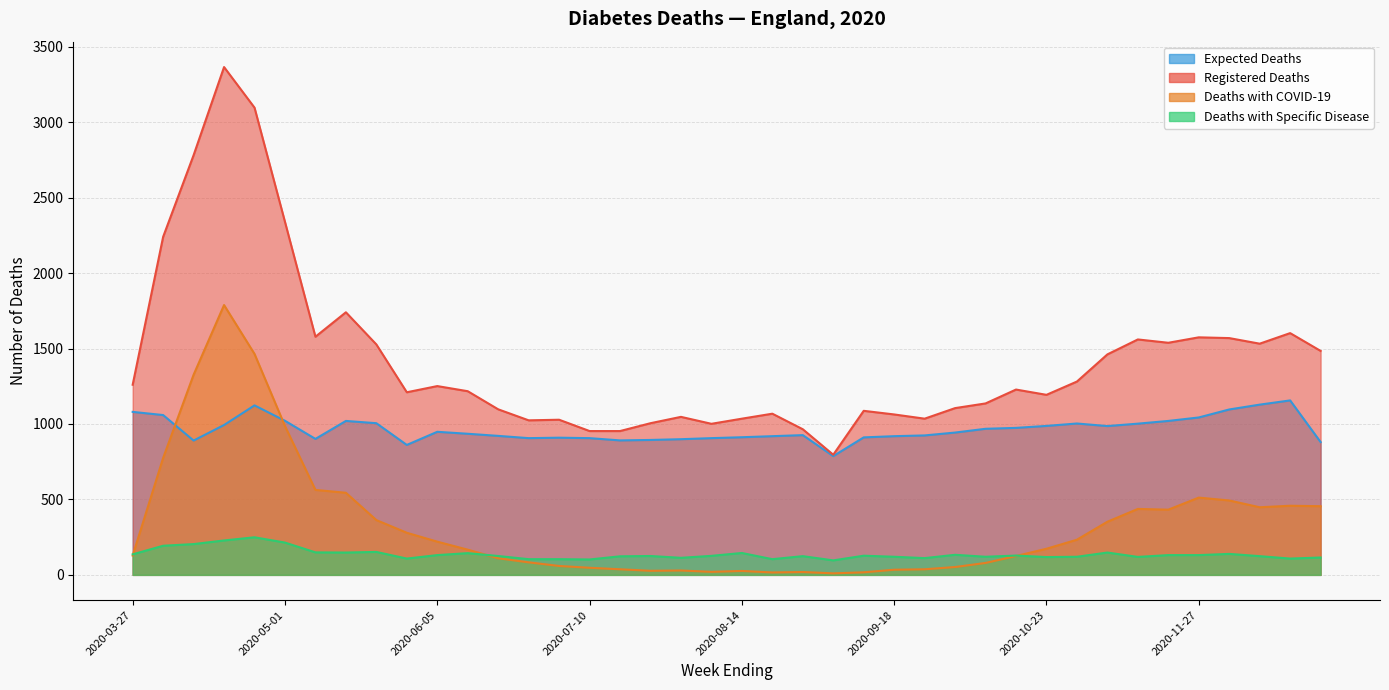

What is the difference between the maximum and minimum values in the Expected Deaths series?

369